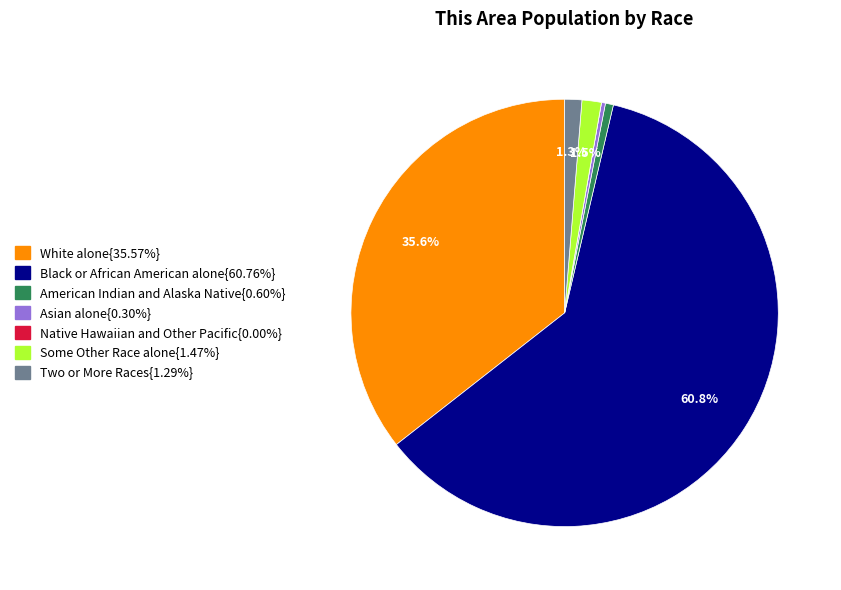

To the nearest percent, what is the difference between the largest and smallest slice percentages?

61%